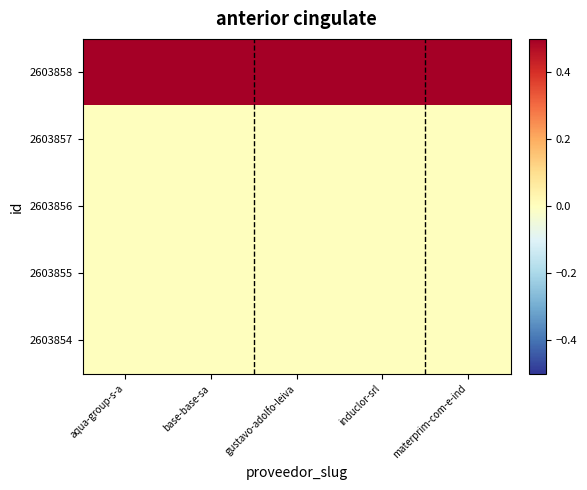

Which series has the largest range (max minus min)?

2603858